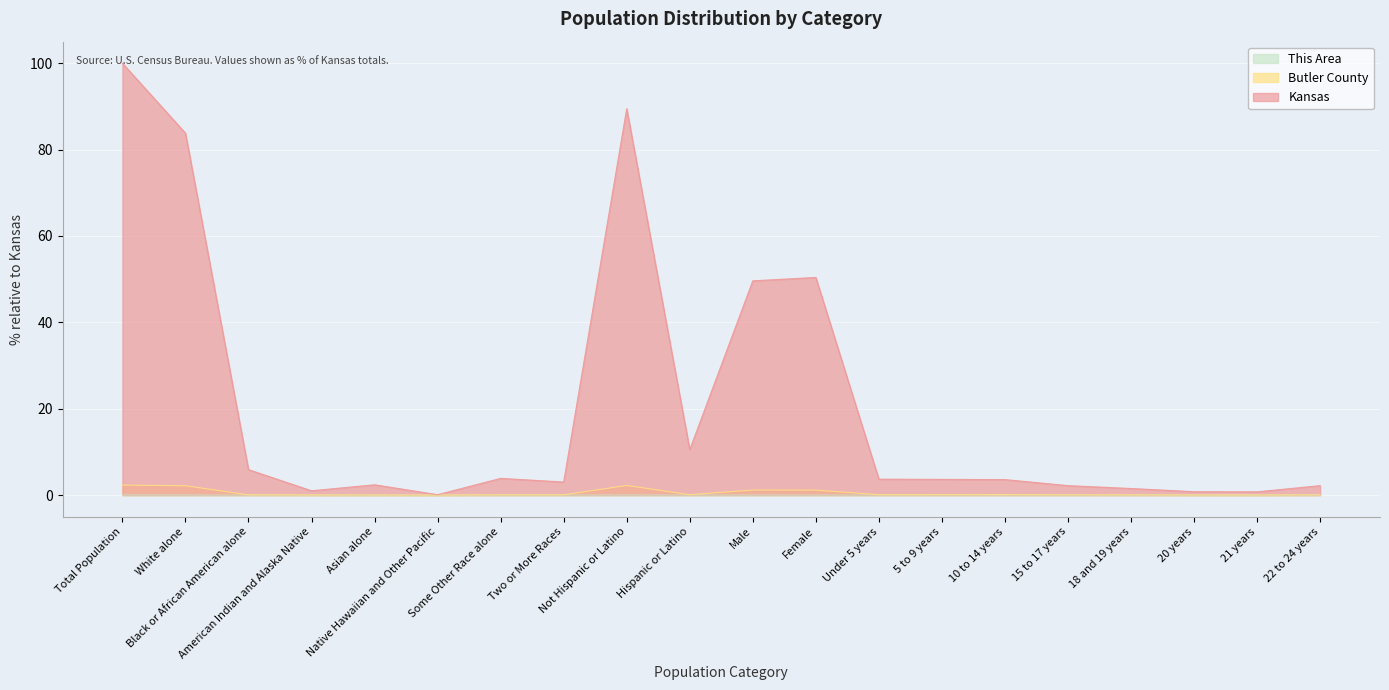

Which category has the lowest value across all series?

Black or African American alone